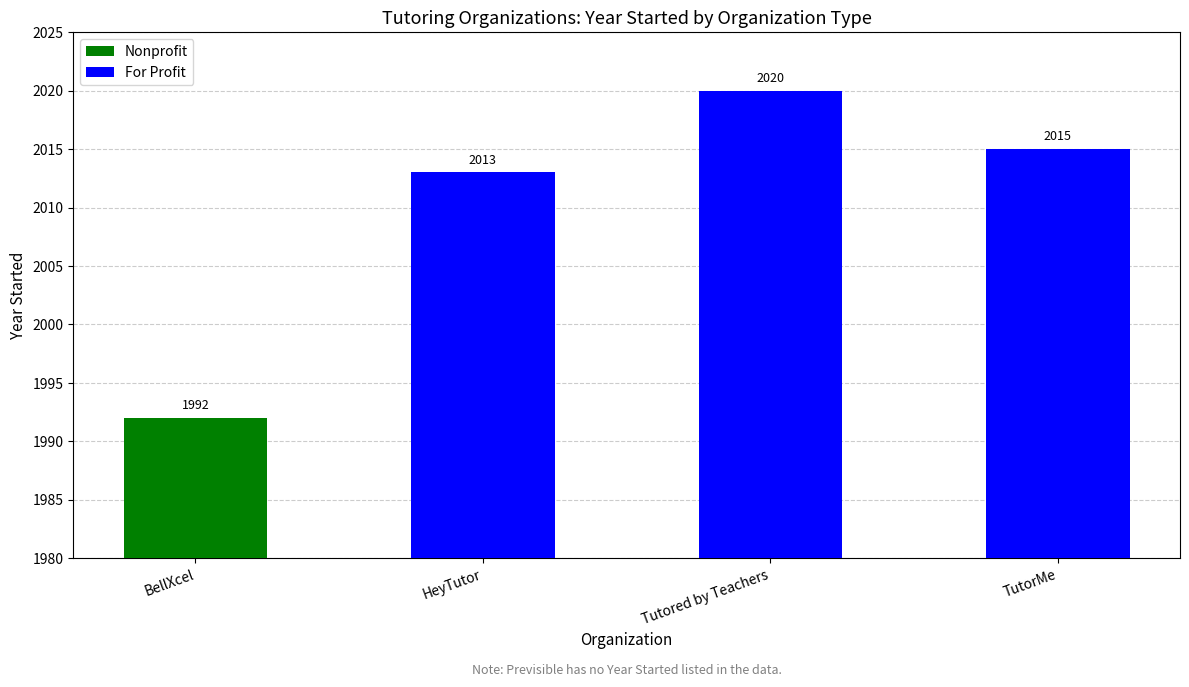

What is the maximum value for For Profit?

2020